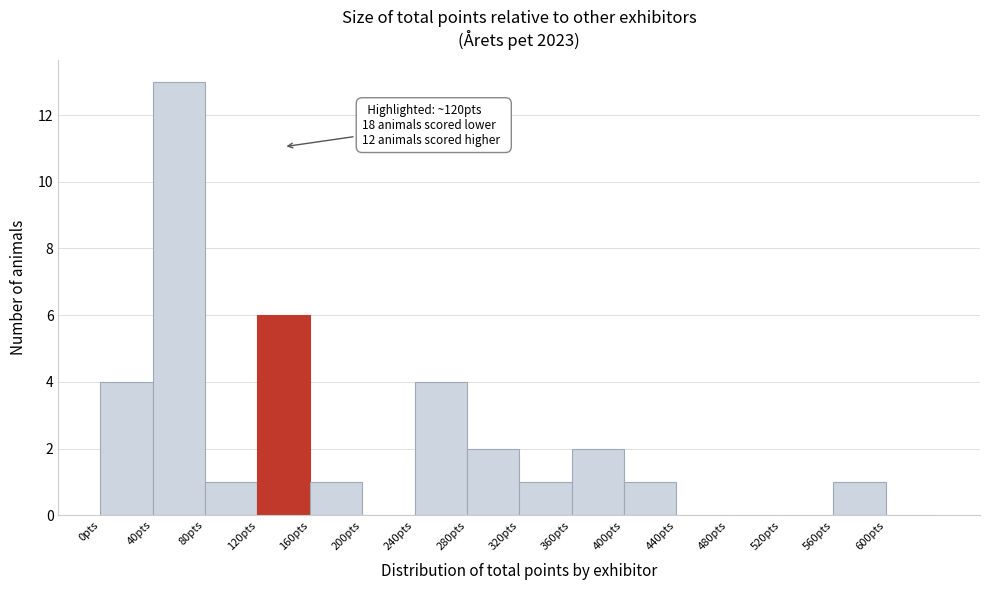

Which range on the x-axis has the tallest bar?

40 to 80